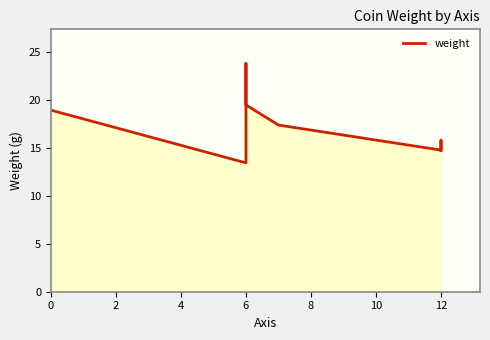

Between 8 and 12, which is larger?

8